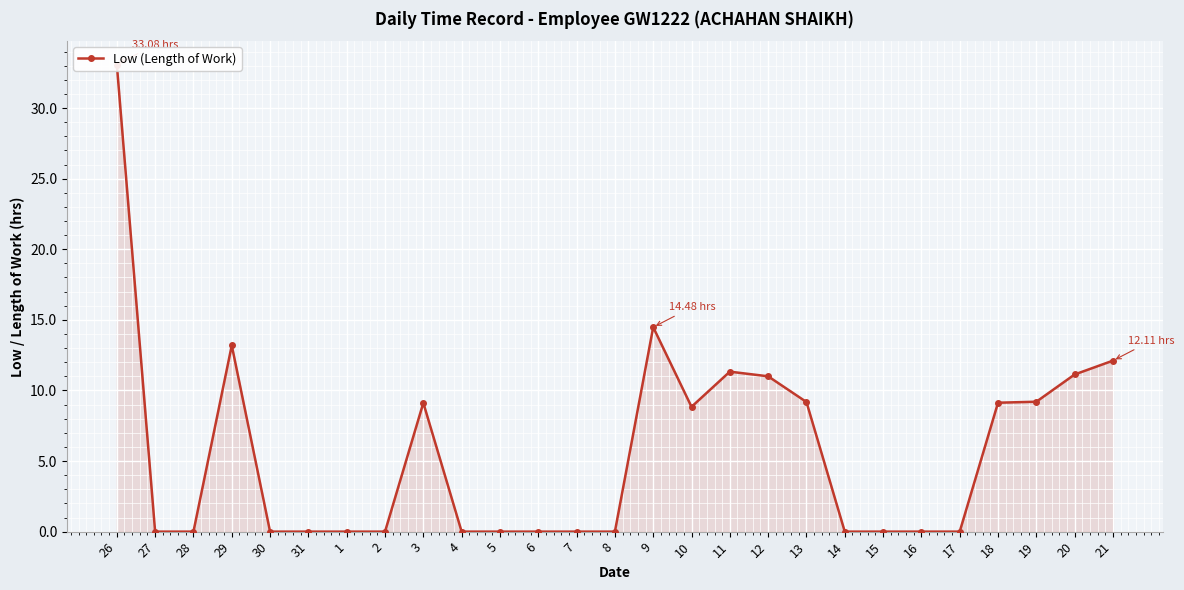

Is it true that the value at 16 is -17.2?

False